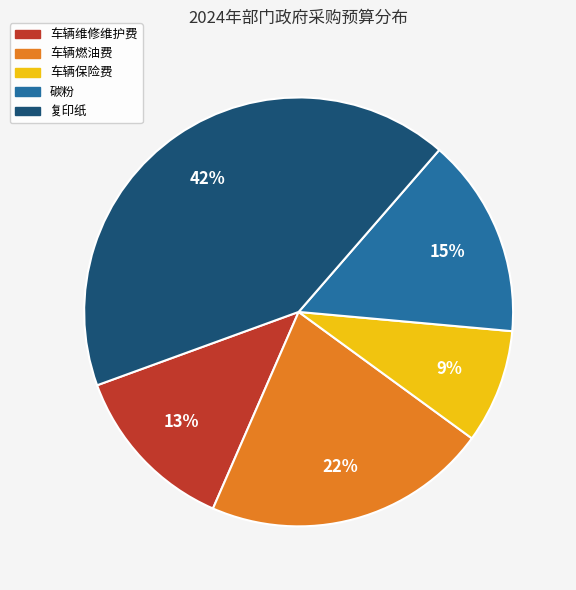

What percentage is the 车辆维修维护费 slice, to the nearest percent?

13%